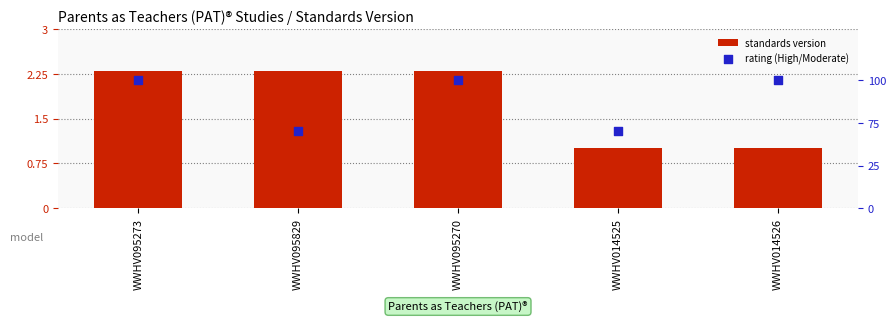

Which has a higher value, WWHV014525 or WWHV095270?

WWHV095270